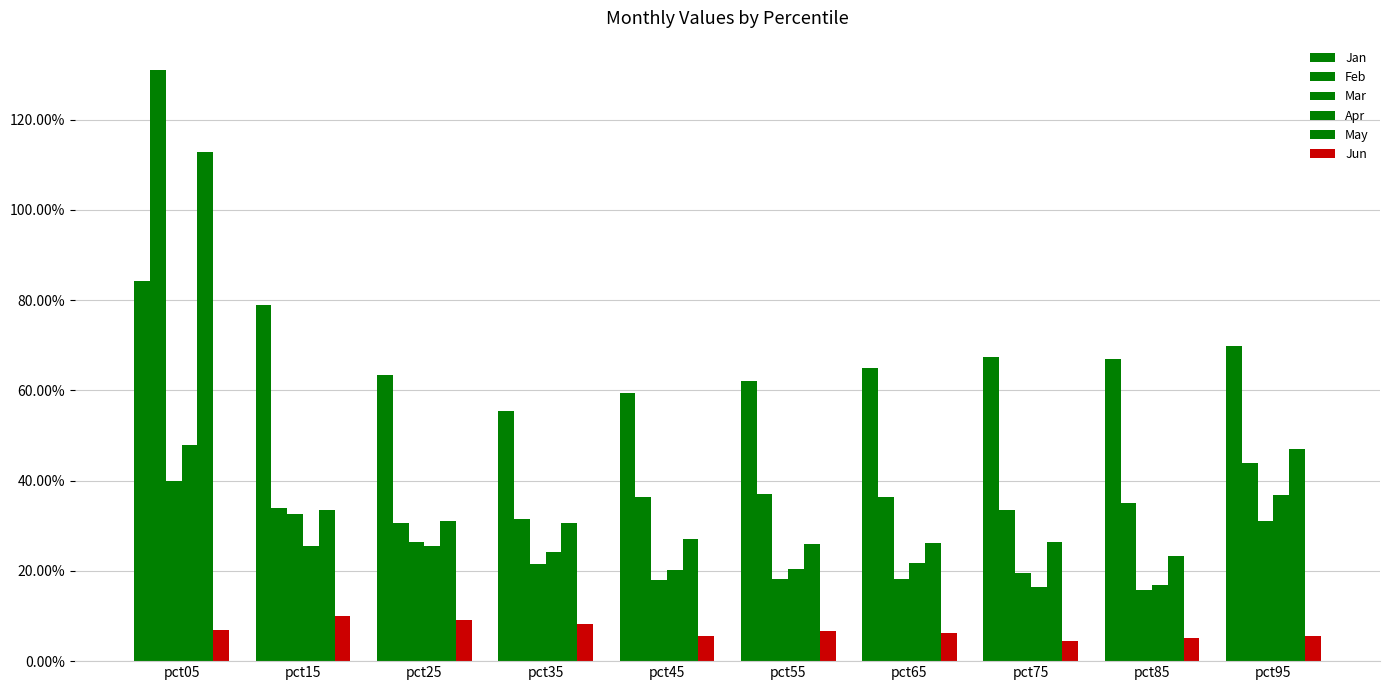

Does the chart contain stacked bars?

No